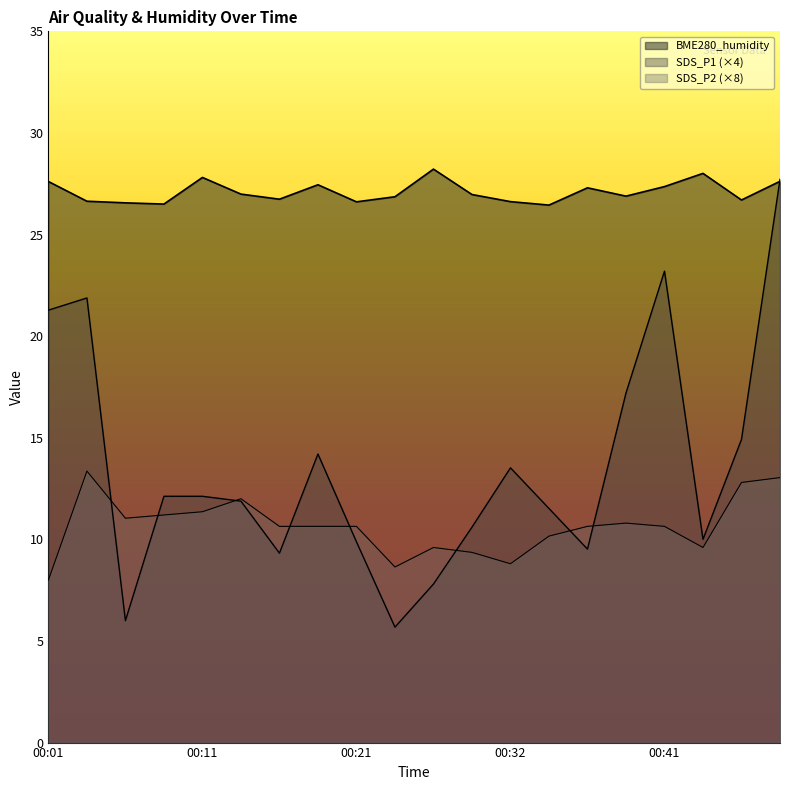

What is the highest value of the SDS_P1 series?

27.7